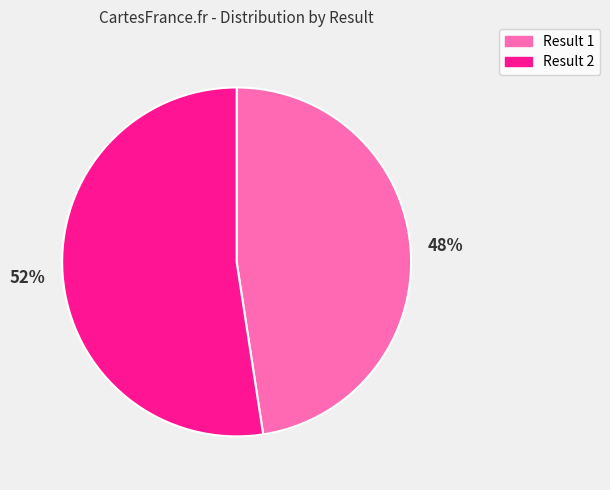

To the nearest percent, what is the average slice percentage?

50%